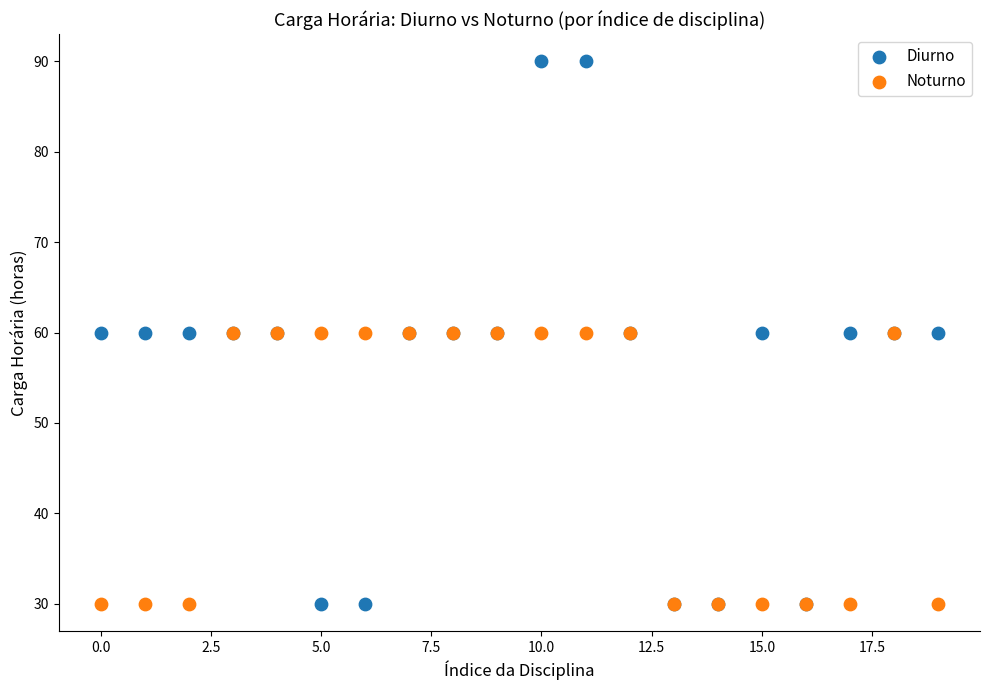

What are all the series names shown in the legend?

Diurno, Noturno